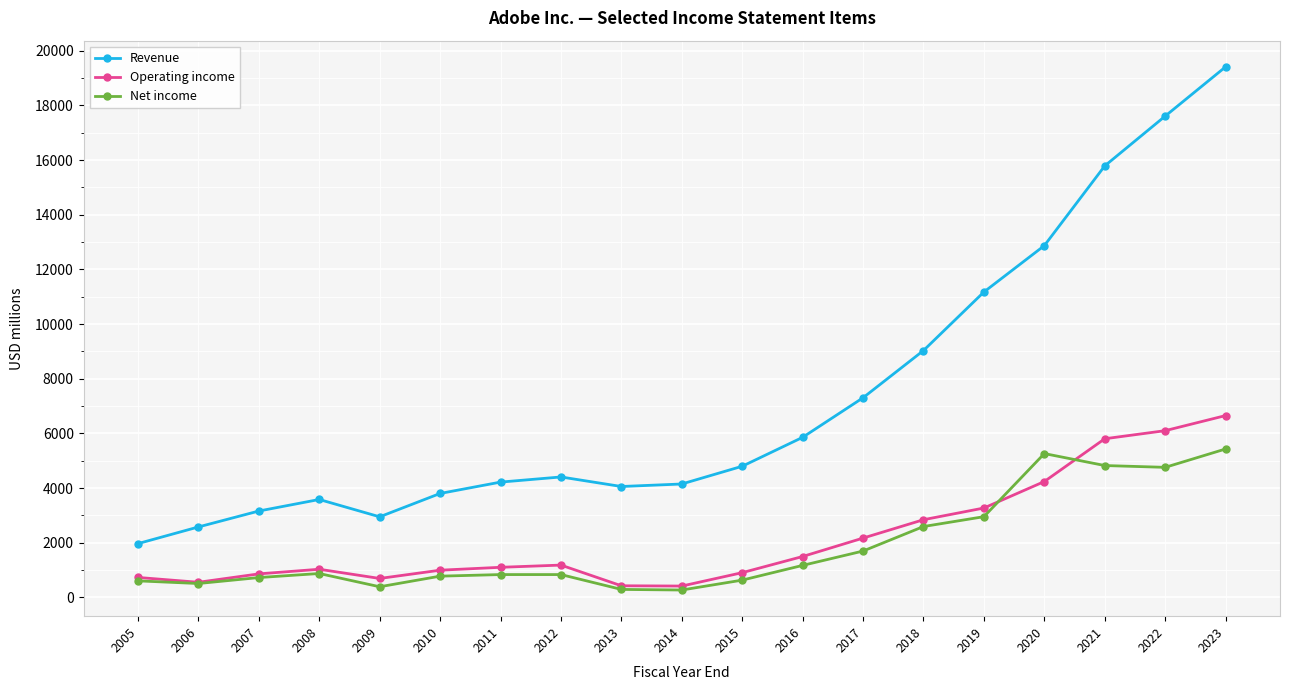

List the series in order of their peak value, highest first.

Revenue, Operating income, Net income